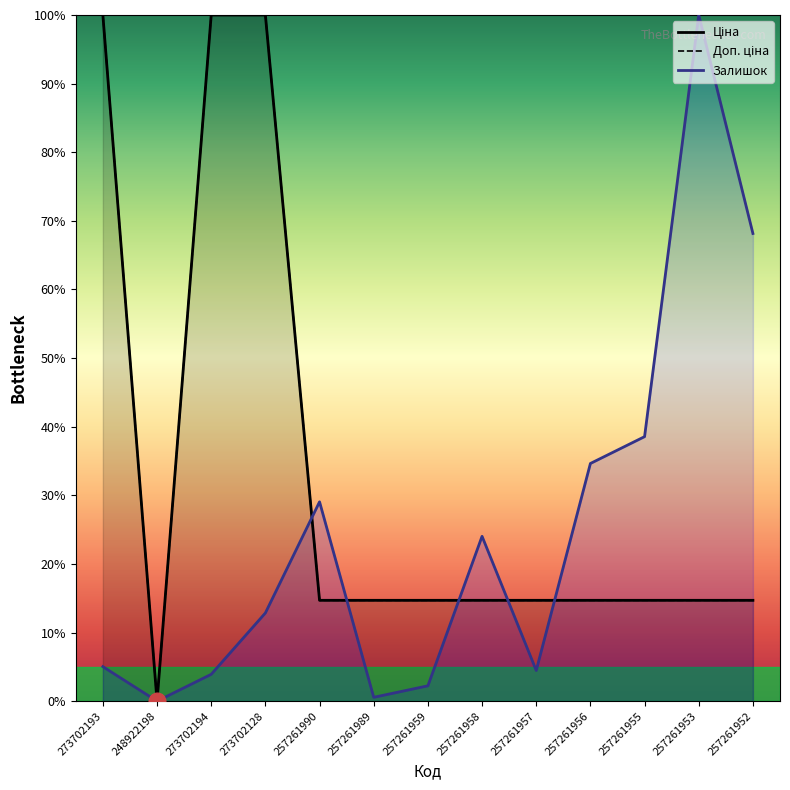

What is the maximum value for Ціна?

100.0